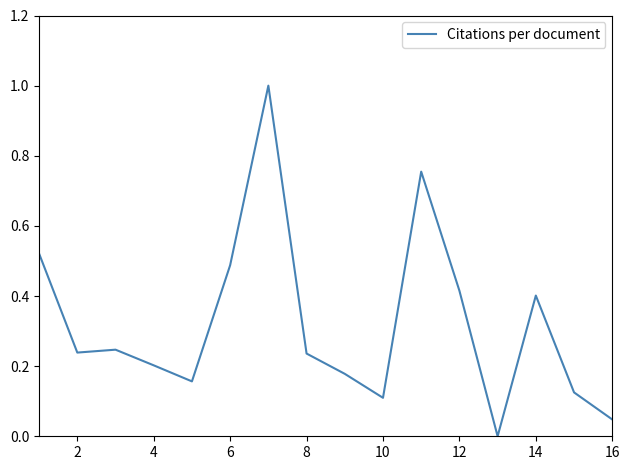

What is the difference between the maximum and minimum values?

1.0